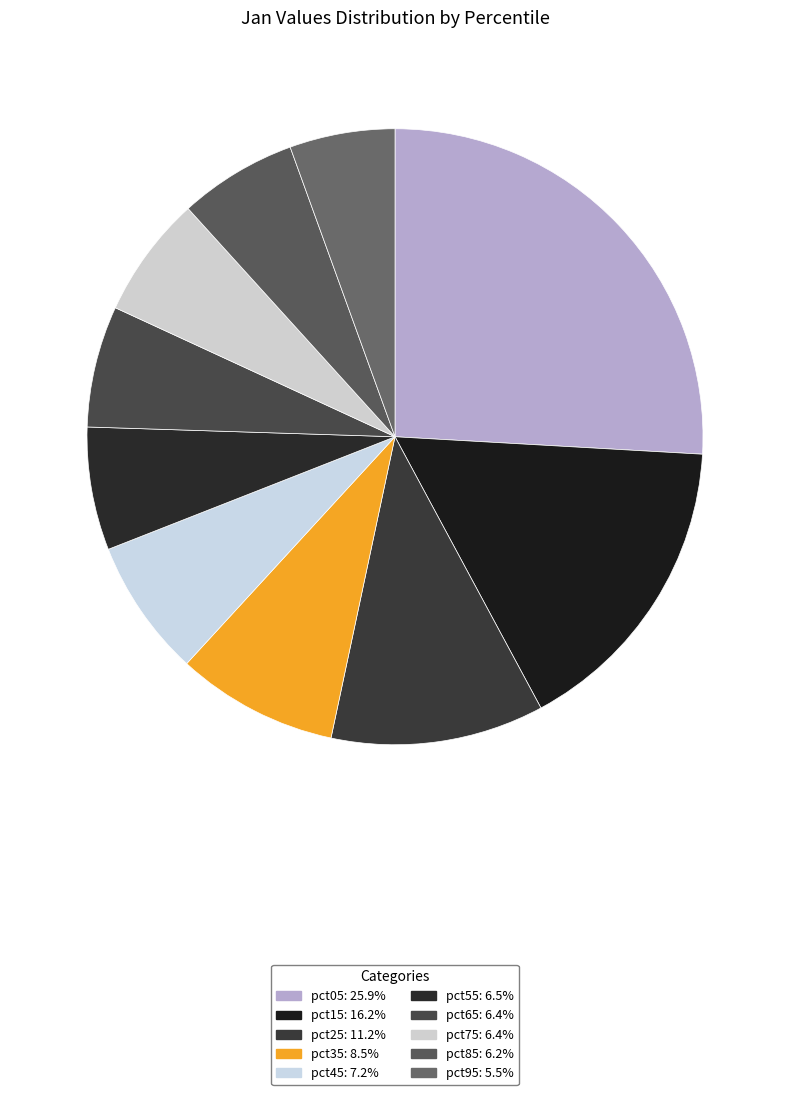

How many slices are in this pie chart?

10